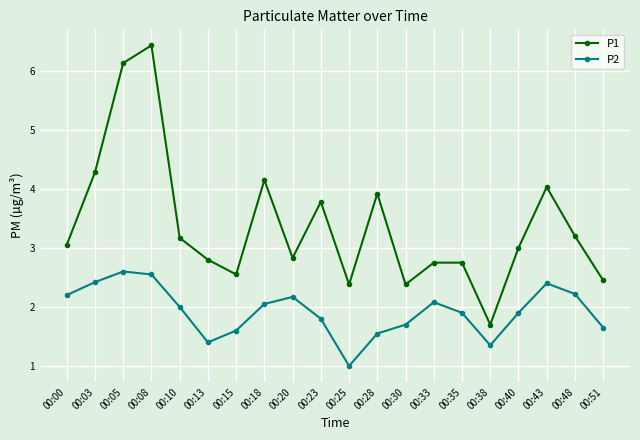

What is the sum of all P1 values?

67.7